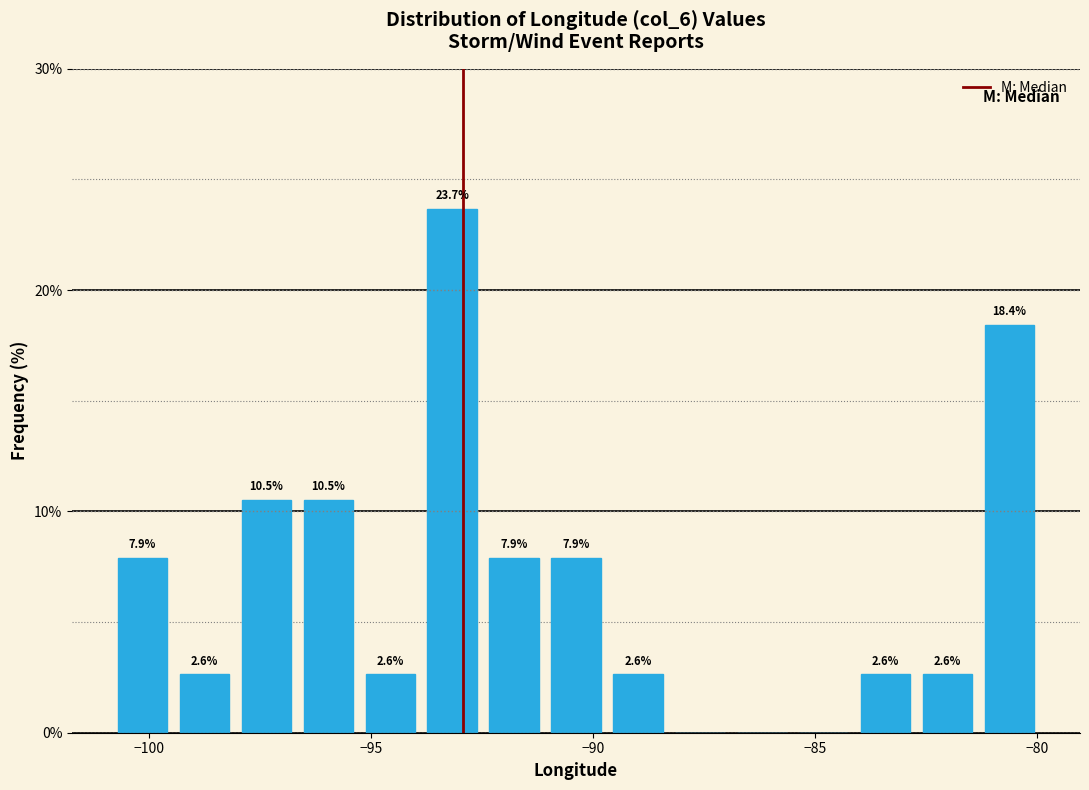

Read against the x-axis, roughly where is the centre of the tallest bar?

-93.0